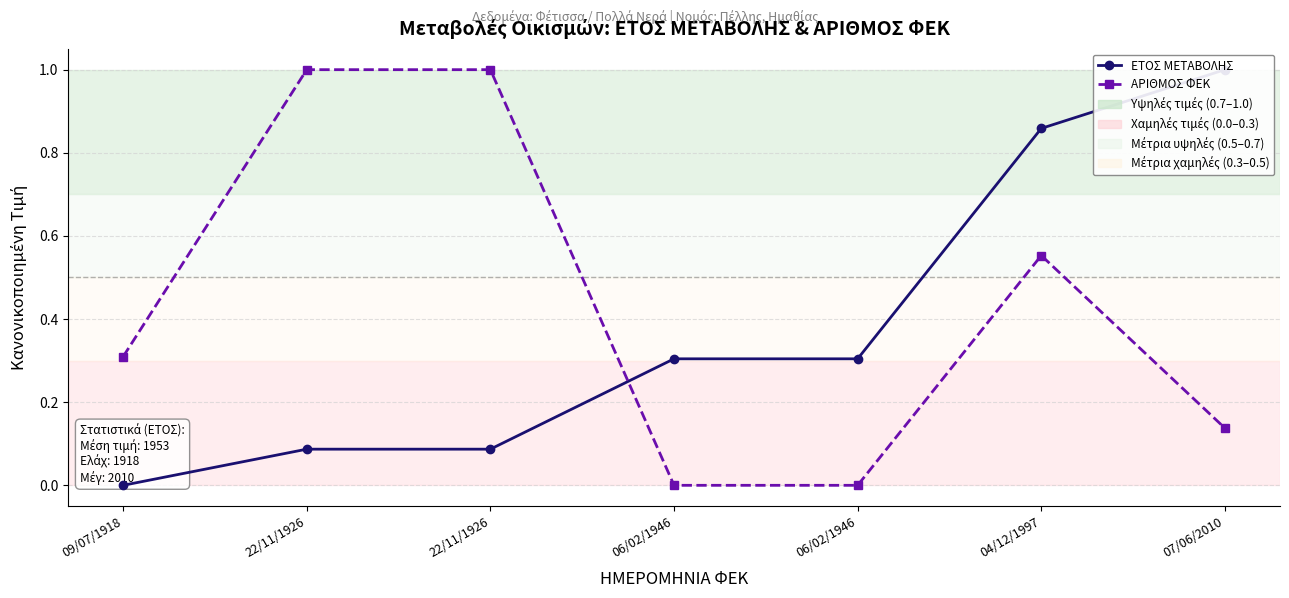

Reading right to left, transcribe all the data shown in this chart.

ΕΤΟΣ ΜΕΤΑΒΟΛΗΣ: 07/06/2010=1.0	04/12/1997=0.9	06/02/1946=0.3	06/02/1946=0.3	22/11/1926=0.1	22/11/1926=0.1	09/07/1918=0.0
ΑΡΙΘΜΟΣ ΦΕΚ: 07/06/2010=0.1	04/12/1997=0.6	06/02/1946=0.0	06/02/1946=0.0	22/11/1926=1.0	22/11/1926=1.0	09/07/1918=0.3